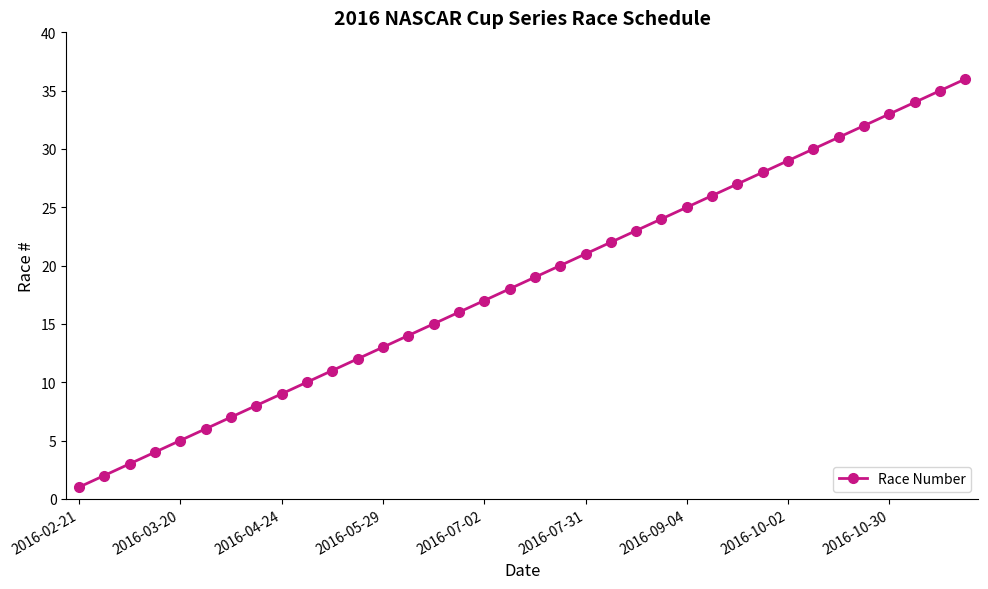

True or false: the data has more than 0 interior local peaks.

False